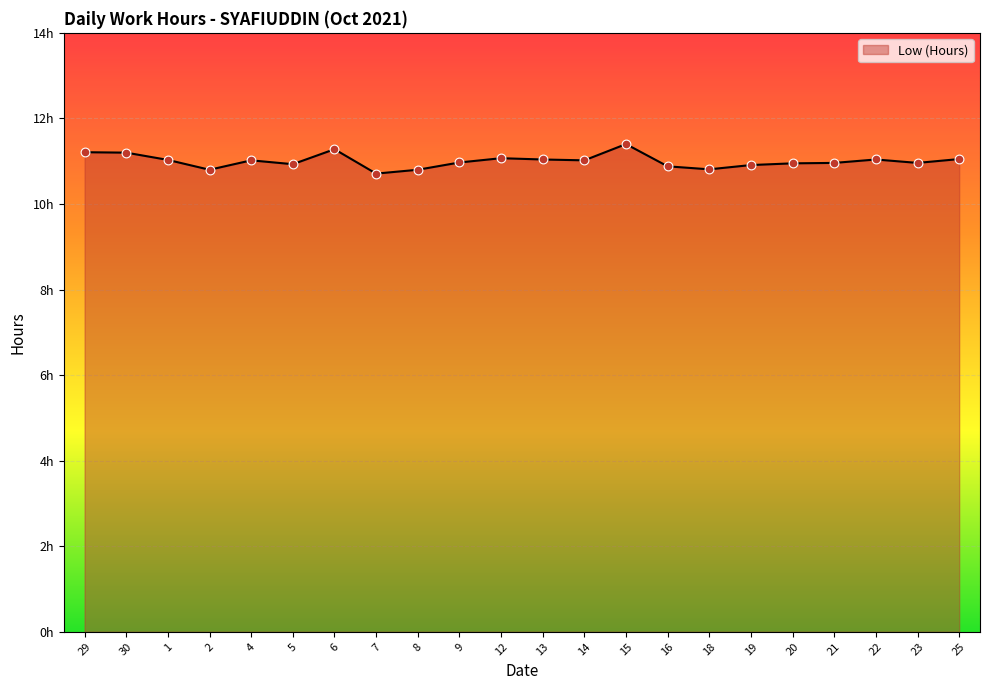

What is the ratio of the value at 22 to the value at 19?

1.0